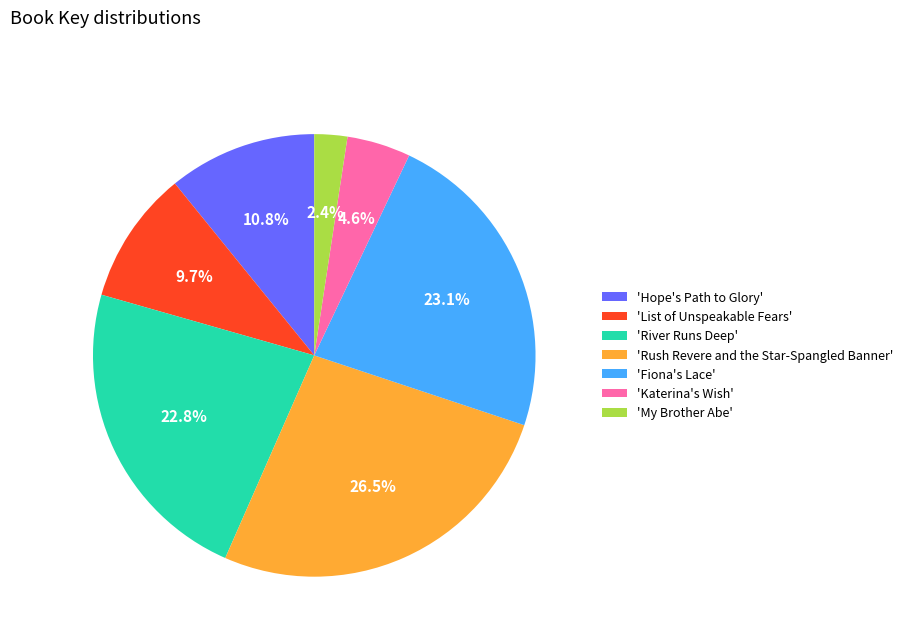

Count the number of slices in the pie.

7